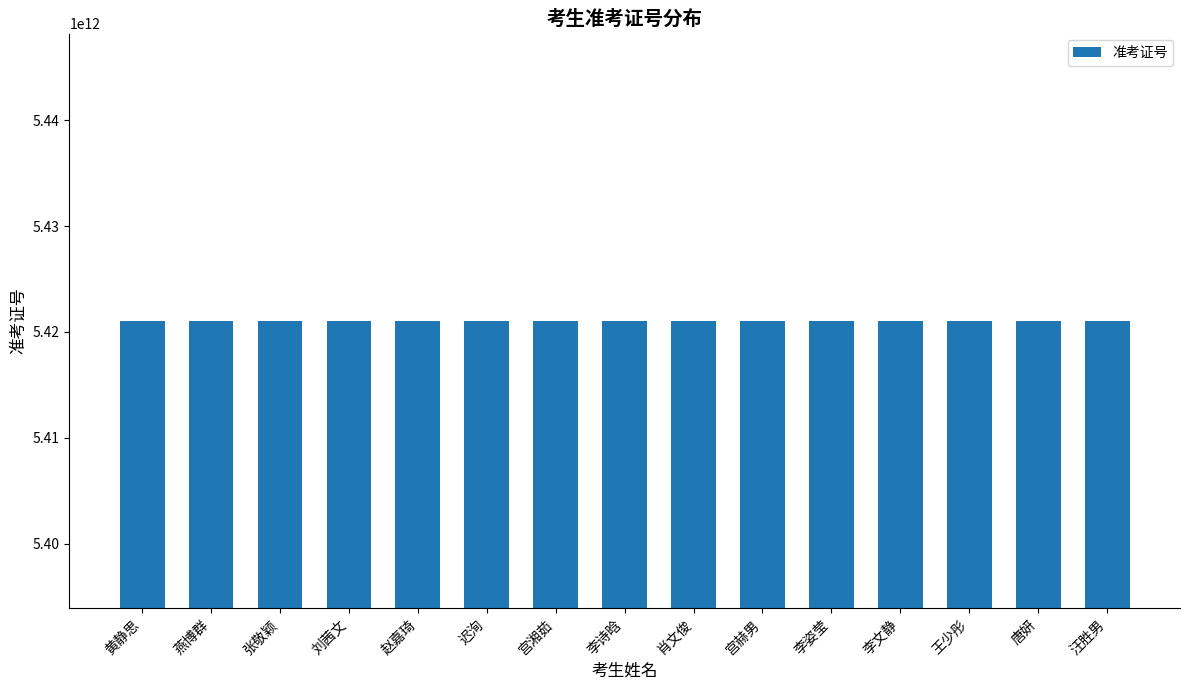

Approximately how many times larger is the value at 肖文俊 compared to 燕博群?

1.0